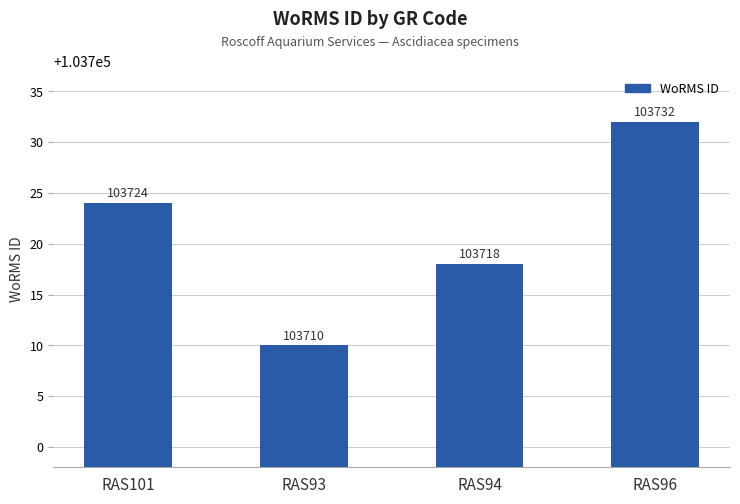

What is the change in value from RAS93 to RAS94?

+8